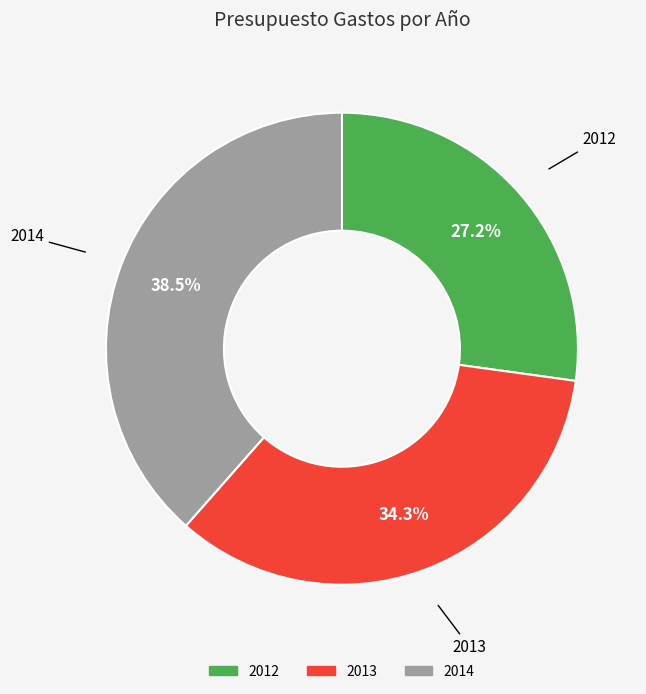

What is the smallest slice in the pie chart?

2012